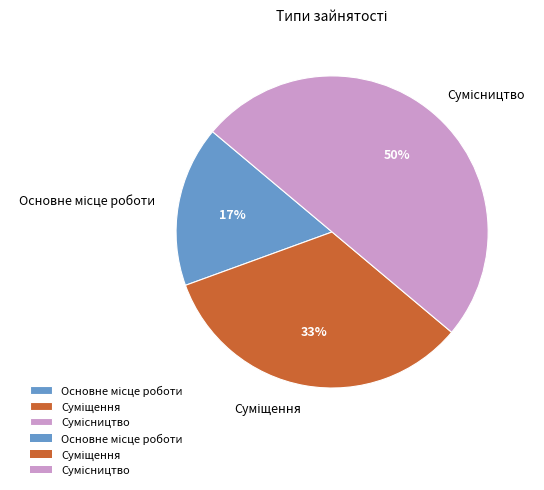

To the nearest percent, what is the difference between the largest and smallest slice percentages?

33%